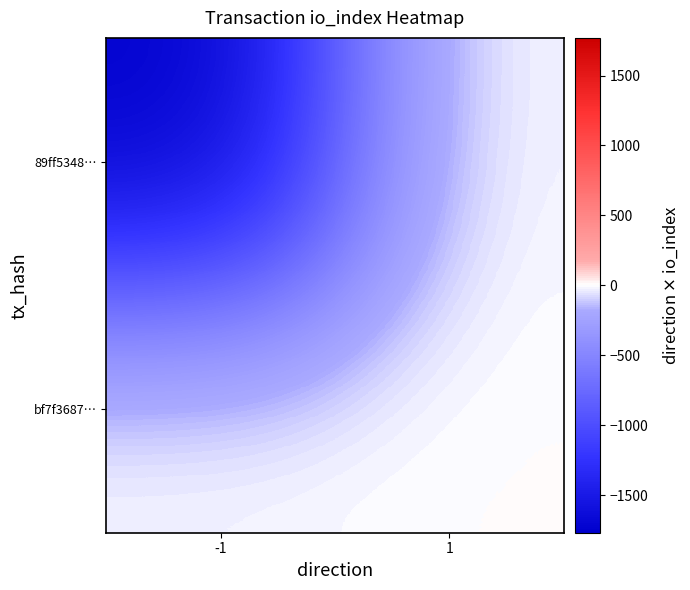

What is the spread (max minus min) of values at 1?

2